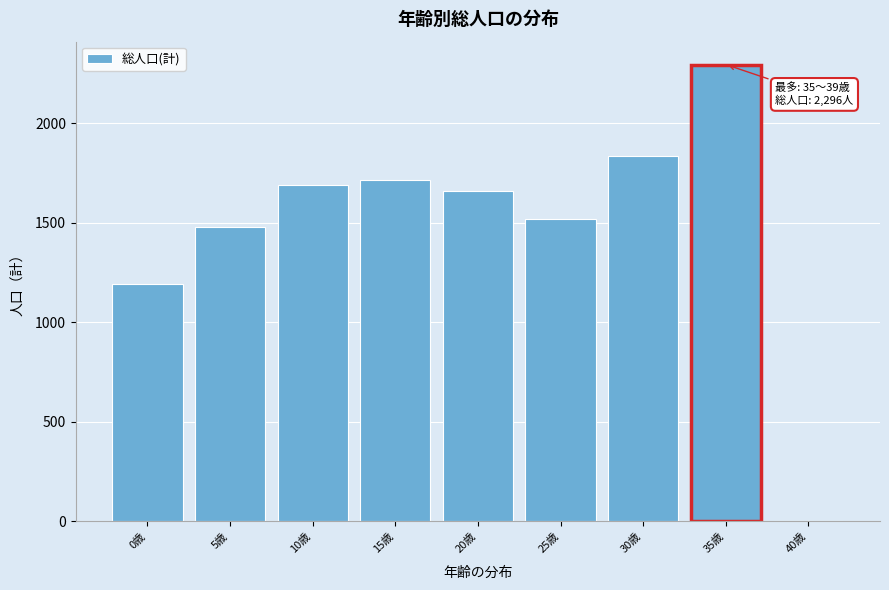

Which label corresponds to the largest value in the chart?

35歳